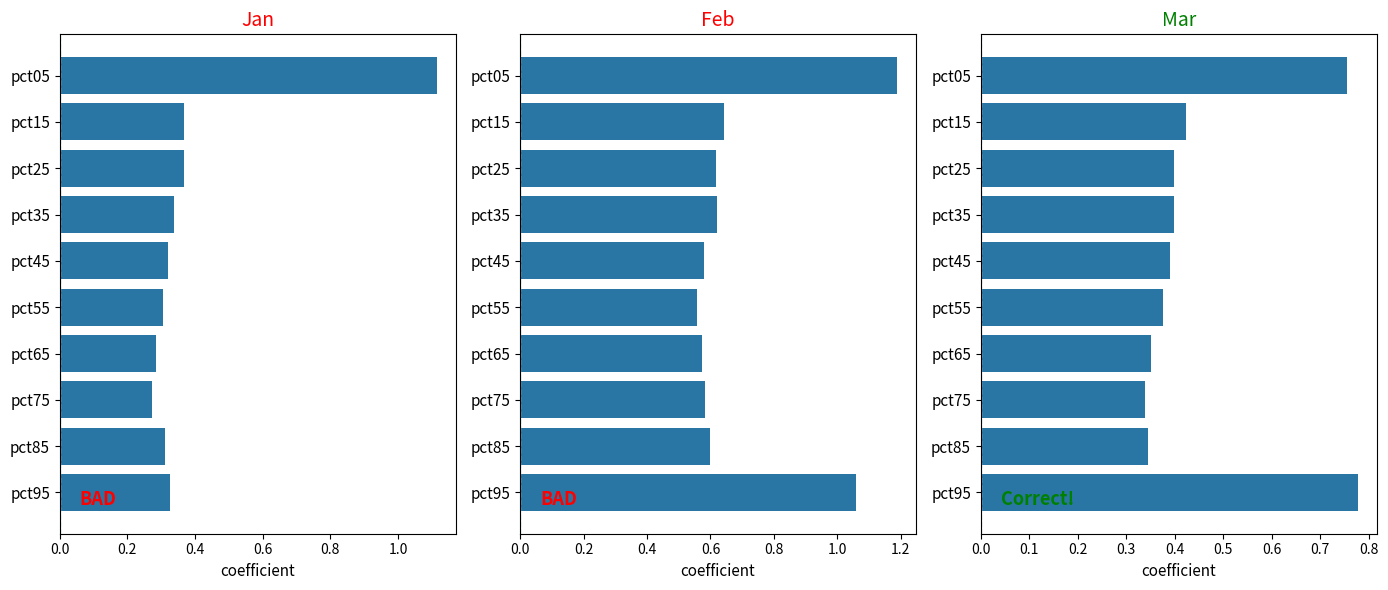

What is the difference between the maximum and minimum values in the Mar series?

0.4